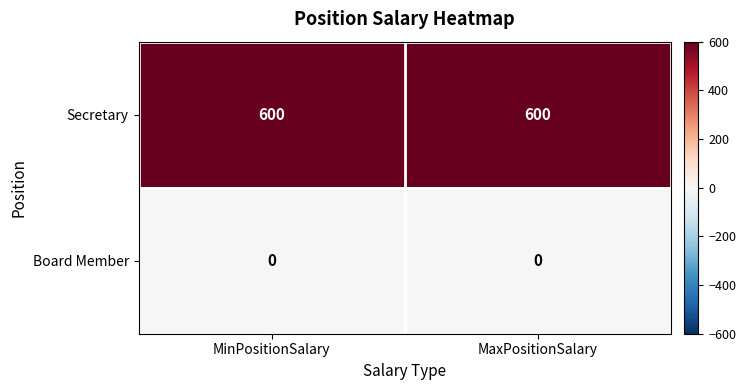

Reading right to left, list all the values displayed in this chart.

Secretary: MaxPositionSalary=600	MinPositionSalary=600
Board Member: MaxPositionSalary=0	MinPositionSalary=0